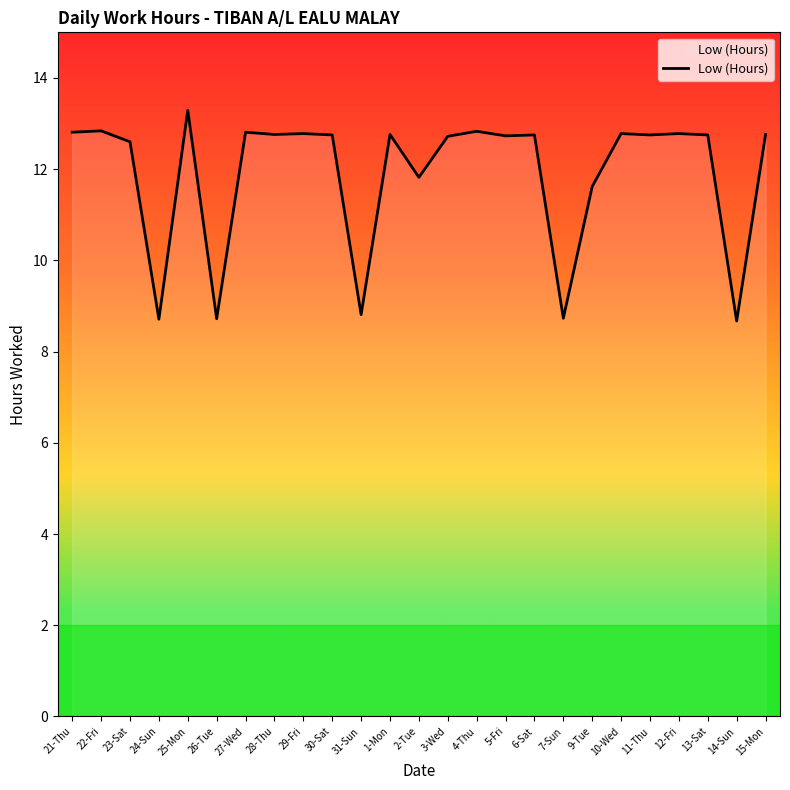

How many values exceed 12?

18